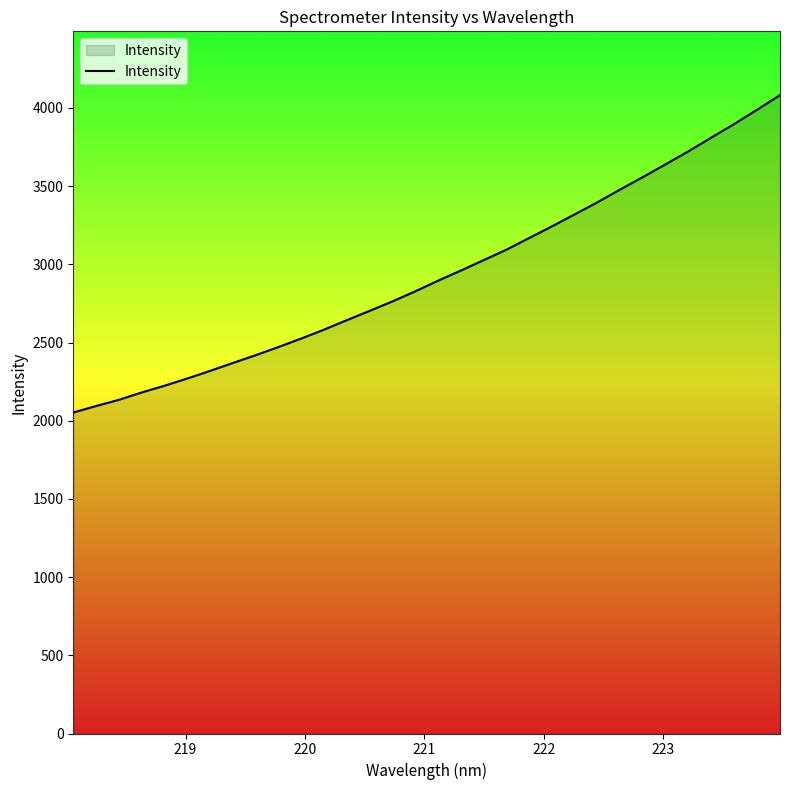

What is the minimum value shown in the chart?

2052.5